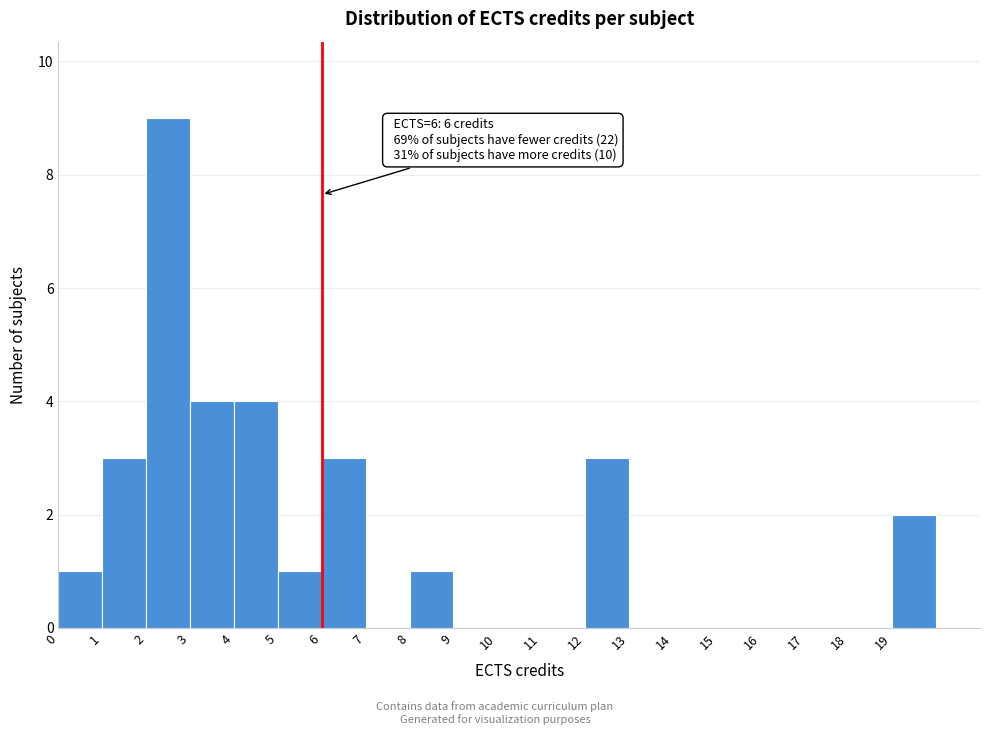

Which range on the x-axis has the tallest bar?

2 to 3